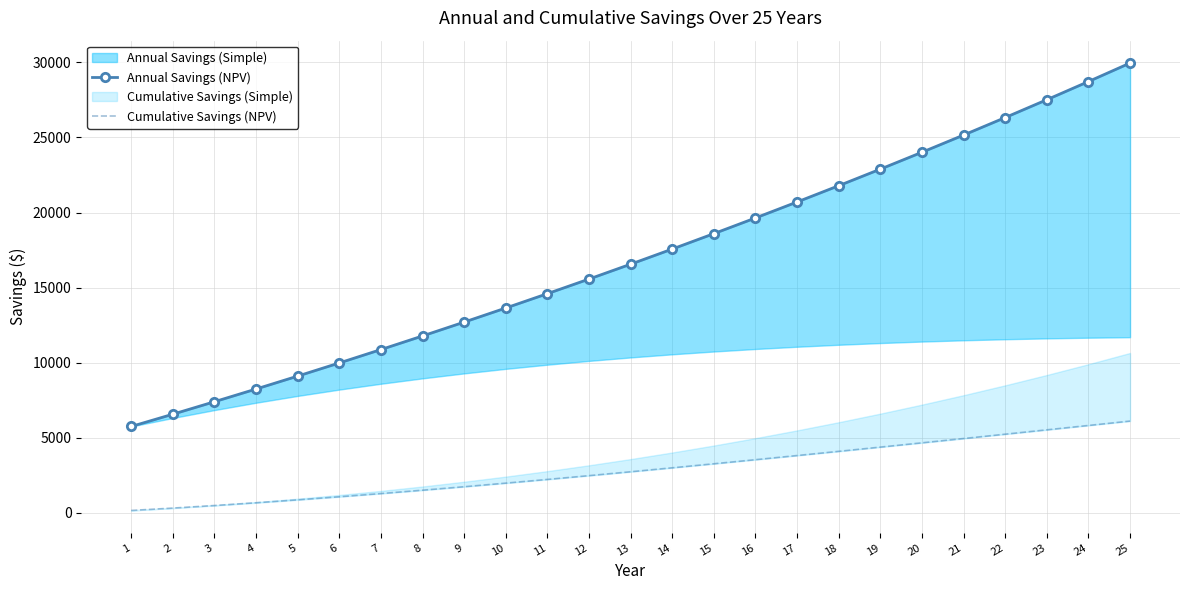

At how many categories does at least one series exceed 3683?

25